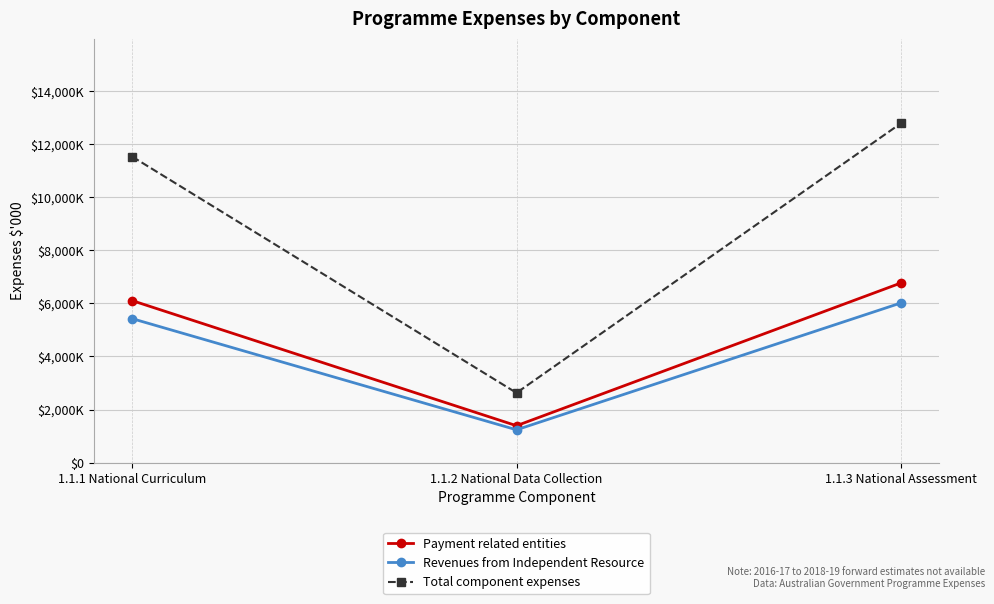

What is the smallest value displayed?

1236